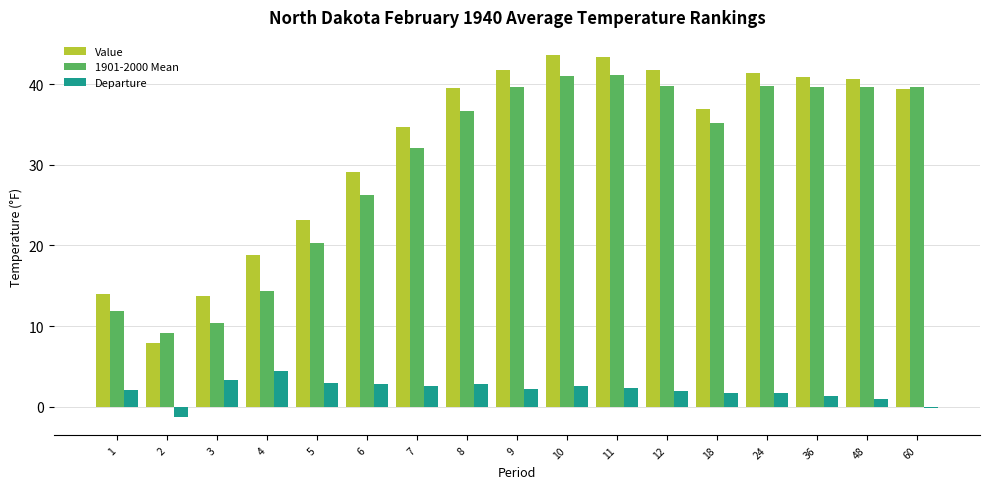

What is the value of the Value bar at the 5th from the left?

23.2